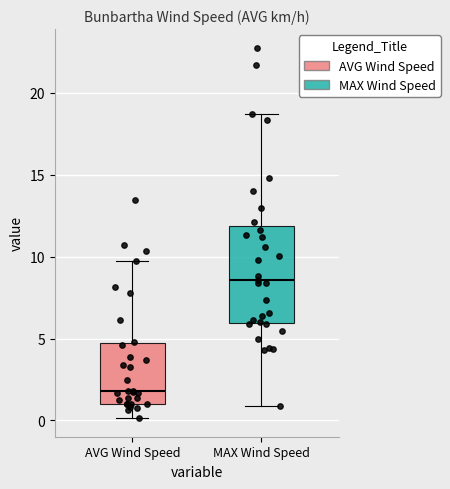

Where is the lower edge of the box for MAX Wind Speed on the y-axis? The values are not printed on the chart, so give them approximately, as read against the axis.

6.0